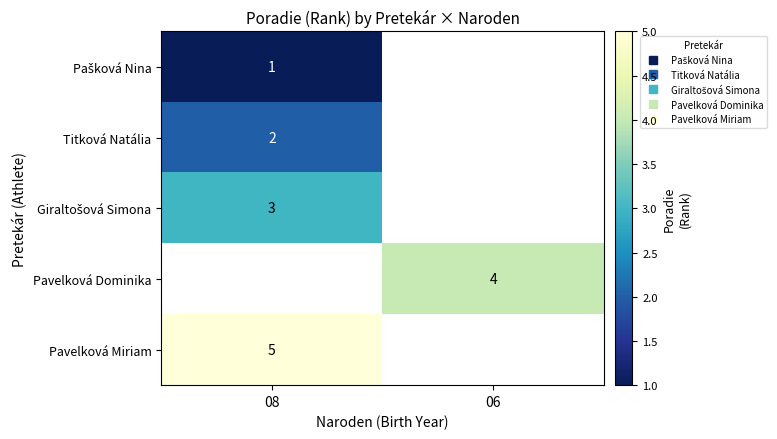

The value of Pavelková Dominika at 06 is 1.7. True or false?

False